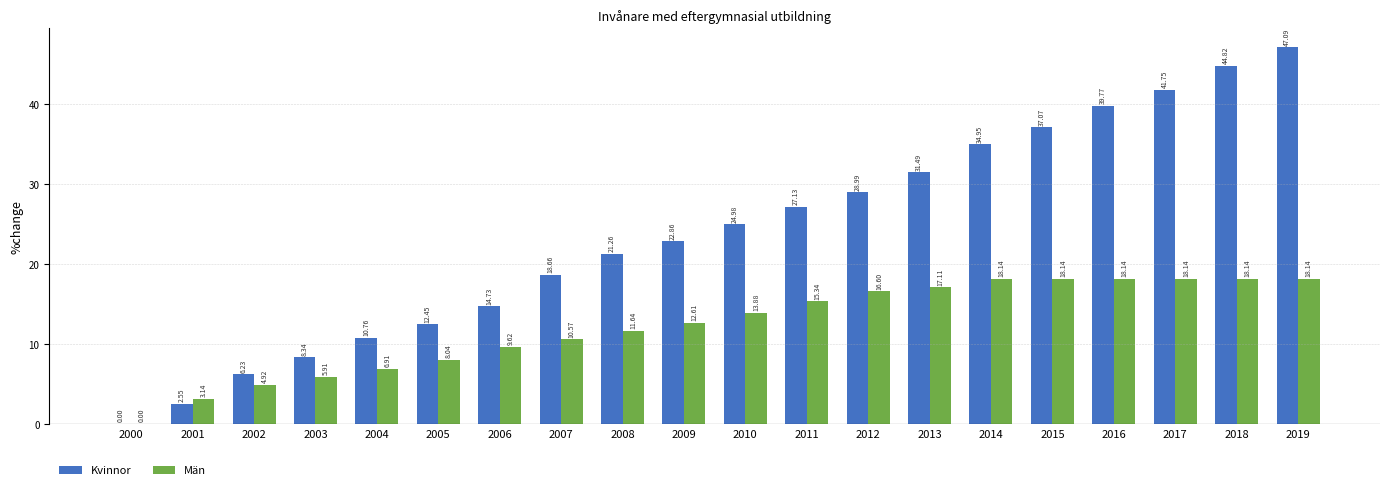

Which series changed the most between 2001 and 2010?

Kvinnor